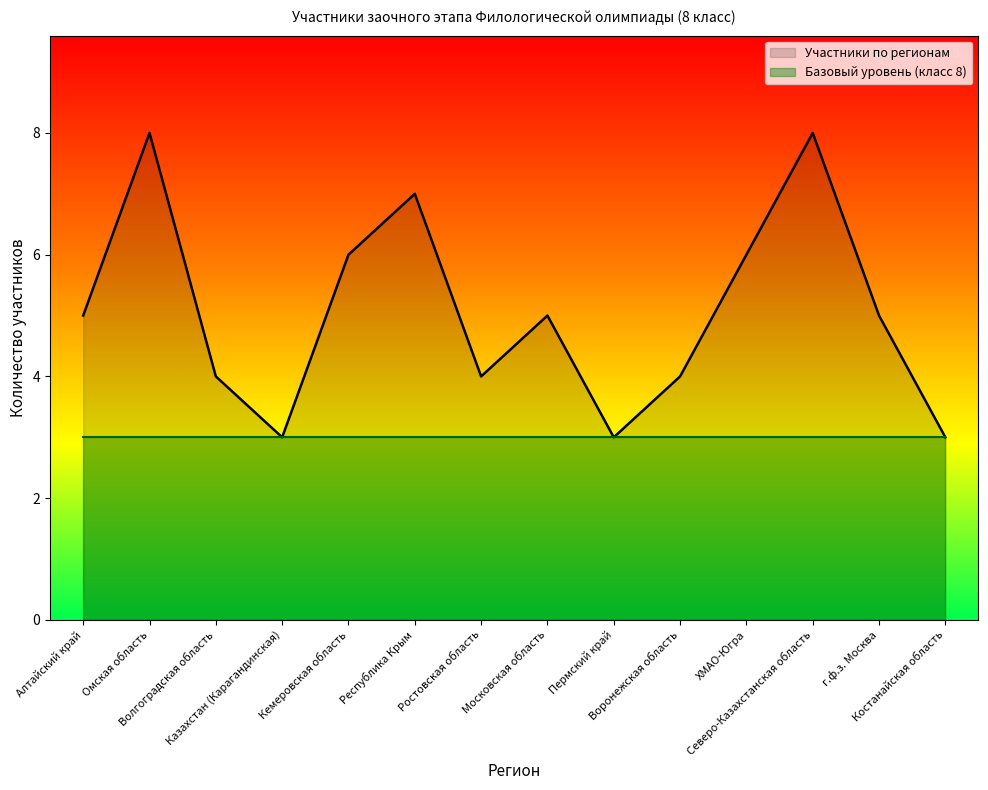

What is the change in value from Алтайский край to Северо-Казахстанская область?

+3